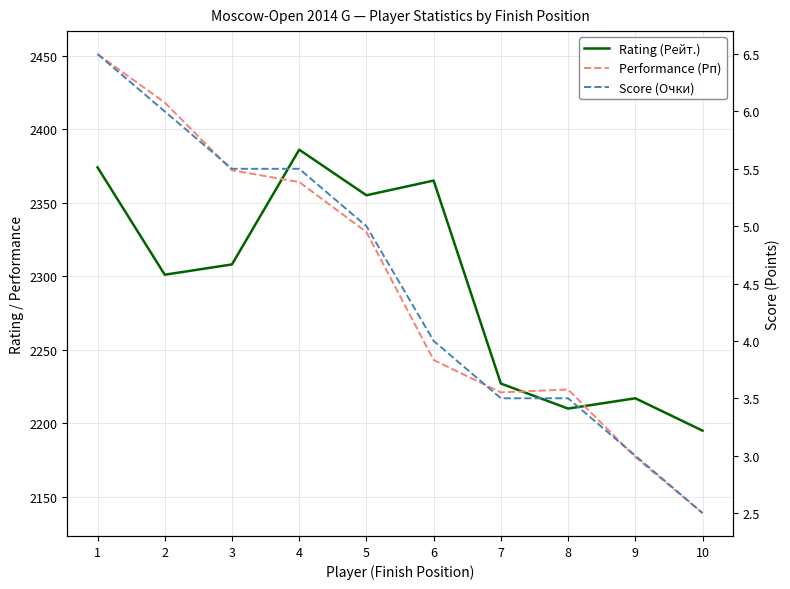

What is the greatest value displayed?

2451.0